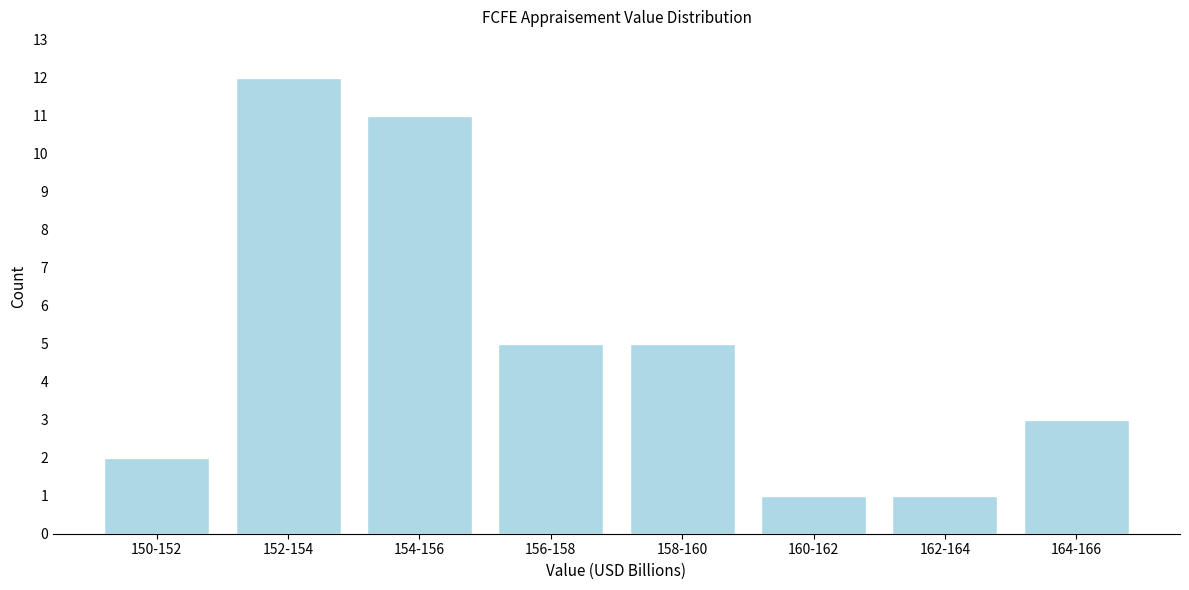

Reading left to right, extract all data points from this chart.

150-152=2	152-154=12	154-156=11	156-158=5	158-160=5	160-162=1	162-164=1	164-166=3